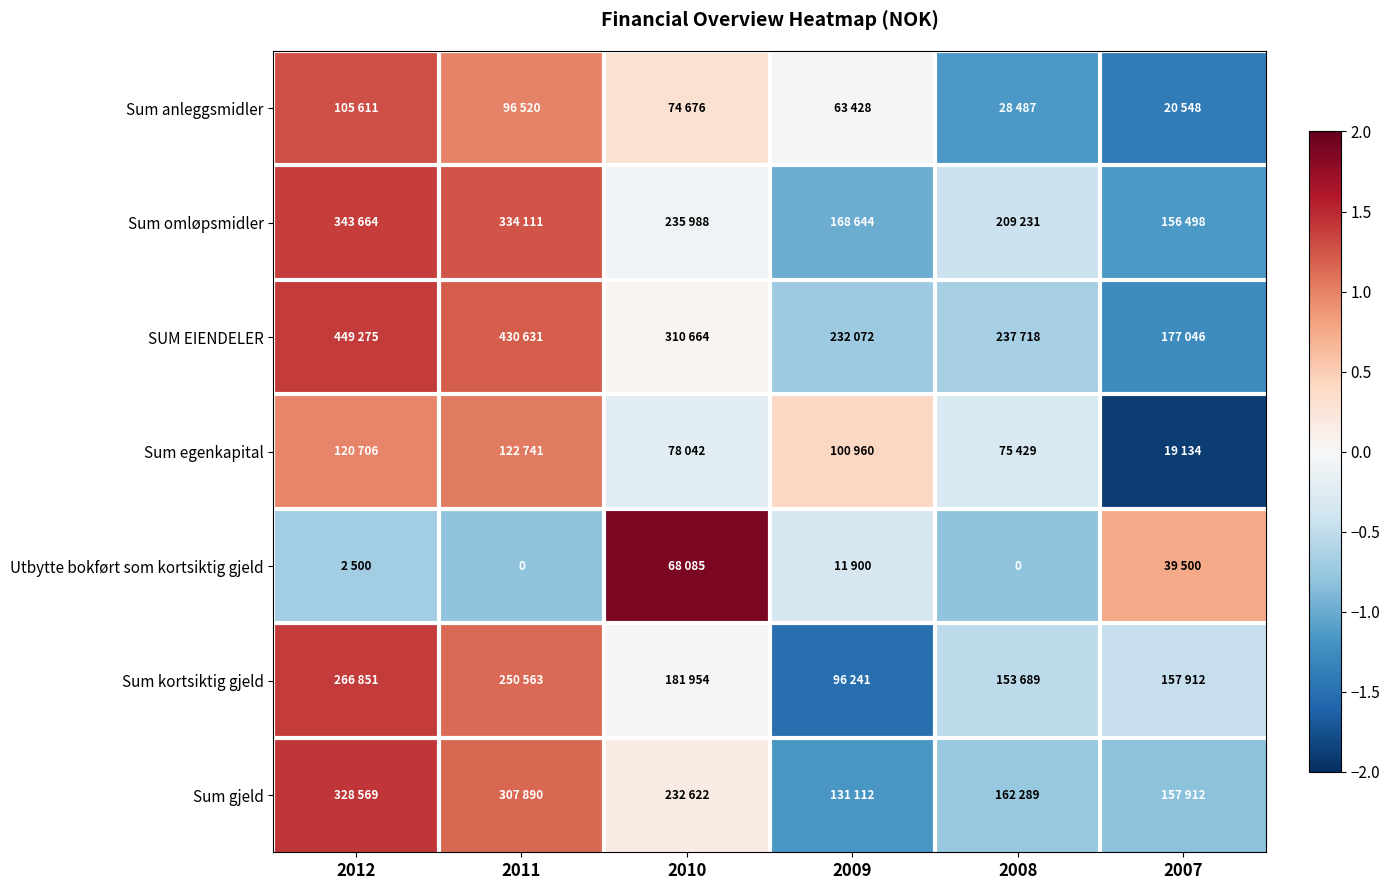

At which label does Sum gjeld reach its minimum?

2009